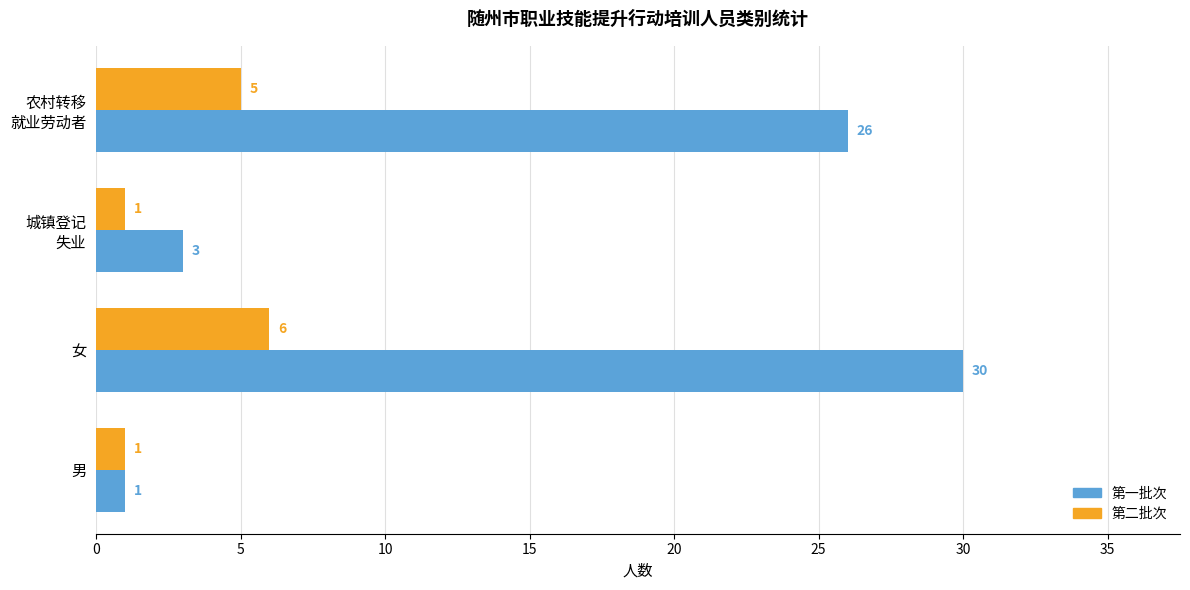

Read the 第一批次 value at 女, to the nearest 10.

30